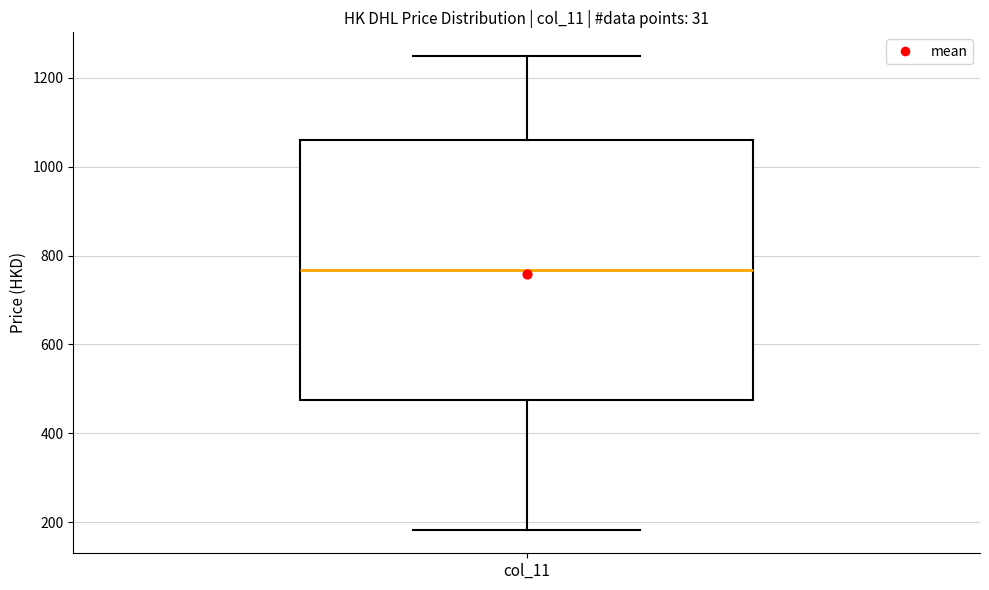

Transcribe this box plot: give where the median line is, the range the box spans, and where the two whiskers end, as read against the y-axis. The values are not printed on the chart, so give them approximately, as read against the axis.

median 760, box 480 to 1060, whiskers 180 to 1240